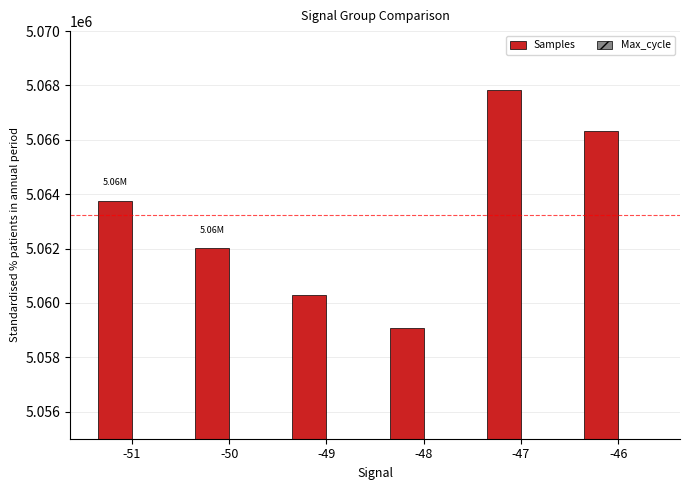

What is the difference between the maximum and minimum values in the Samples series?

8752